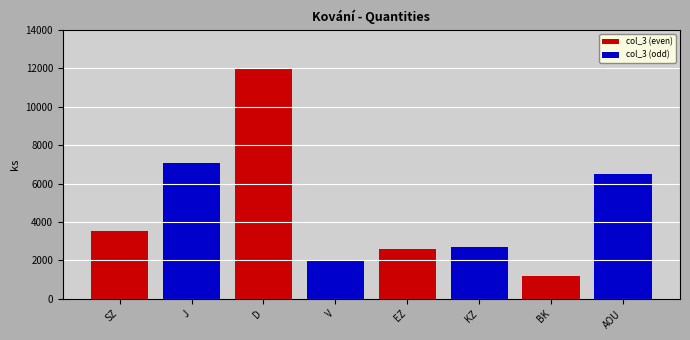

What is the difference between the maximum and minimum values?

10800